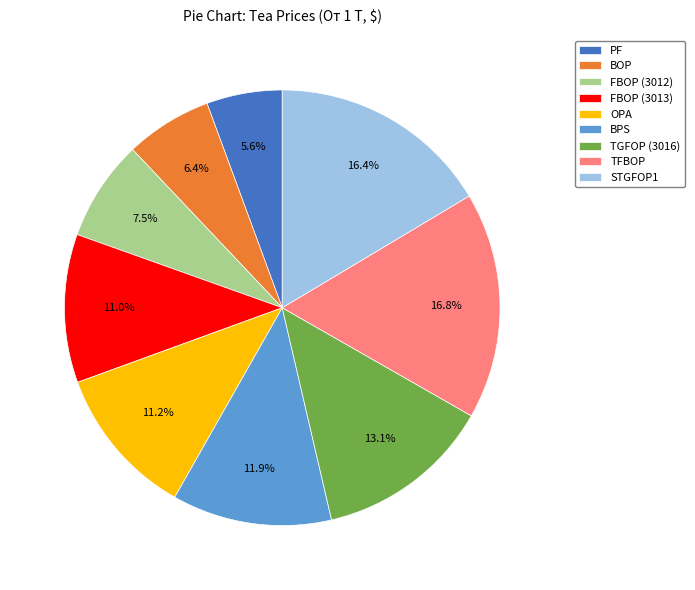

Combined, do PF and BOP account for over 50%?

No